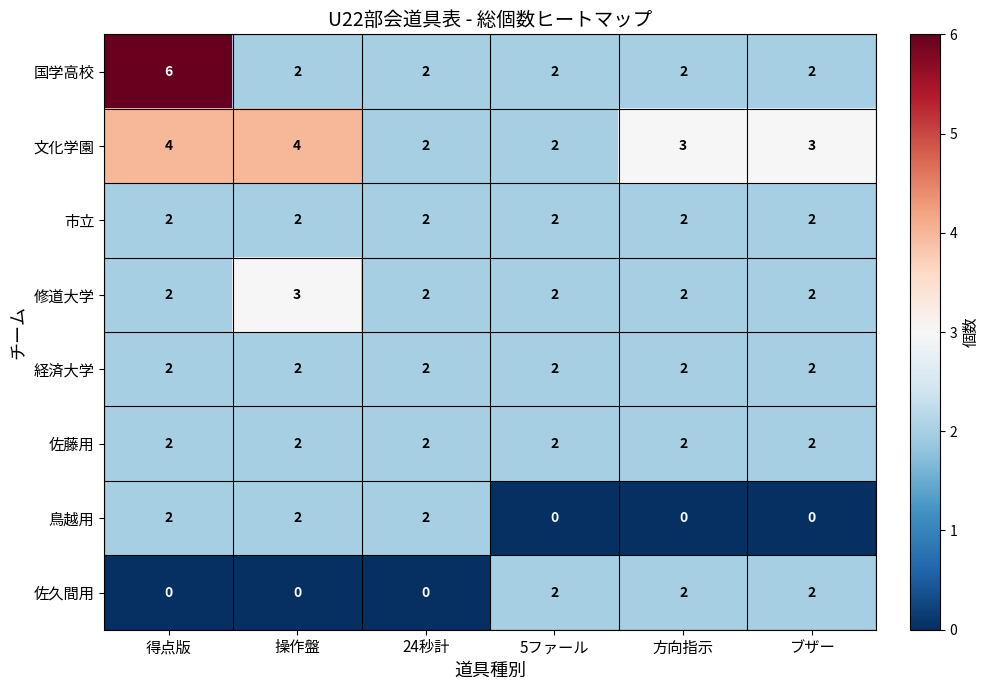

What is the total value across all series at 5ファール?

14